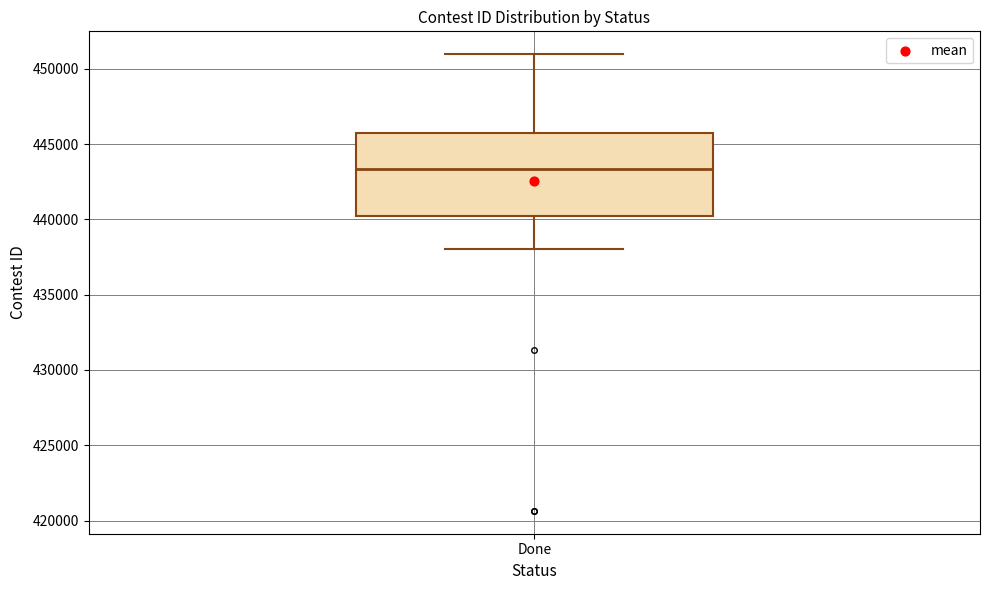

Where does the lower whisker of the box for Done end on the y-axis? The values are not printed on the chart, so give them approximately, as read against the axis.

438000